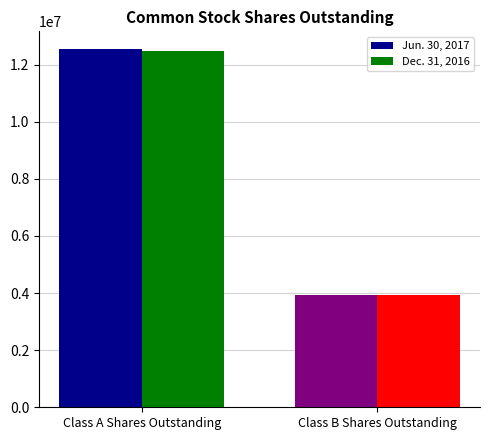

The Dec. 31, 2016 series shows 12466463 at Class A Shares Outstanding. True or false?

True